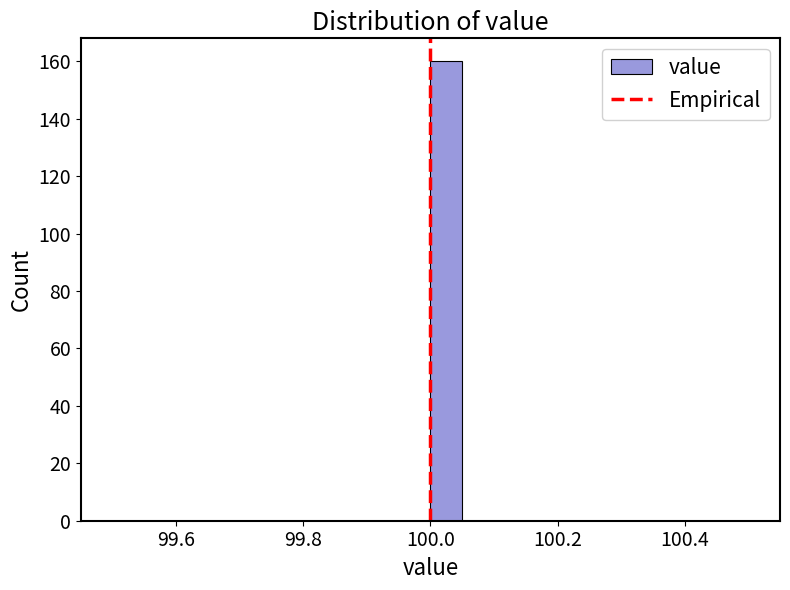

Around what value on the x-axis is the tallest bar? Give the approximate position of its centre, as read against the axis.

100.02